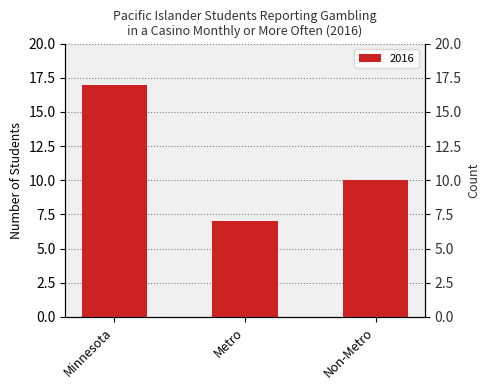

What is the difference between the values at Minnesota and Non-Metro?

7